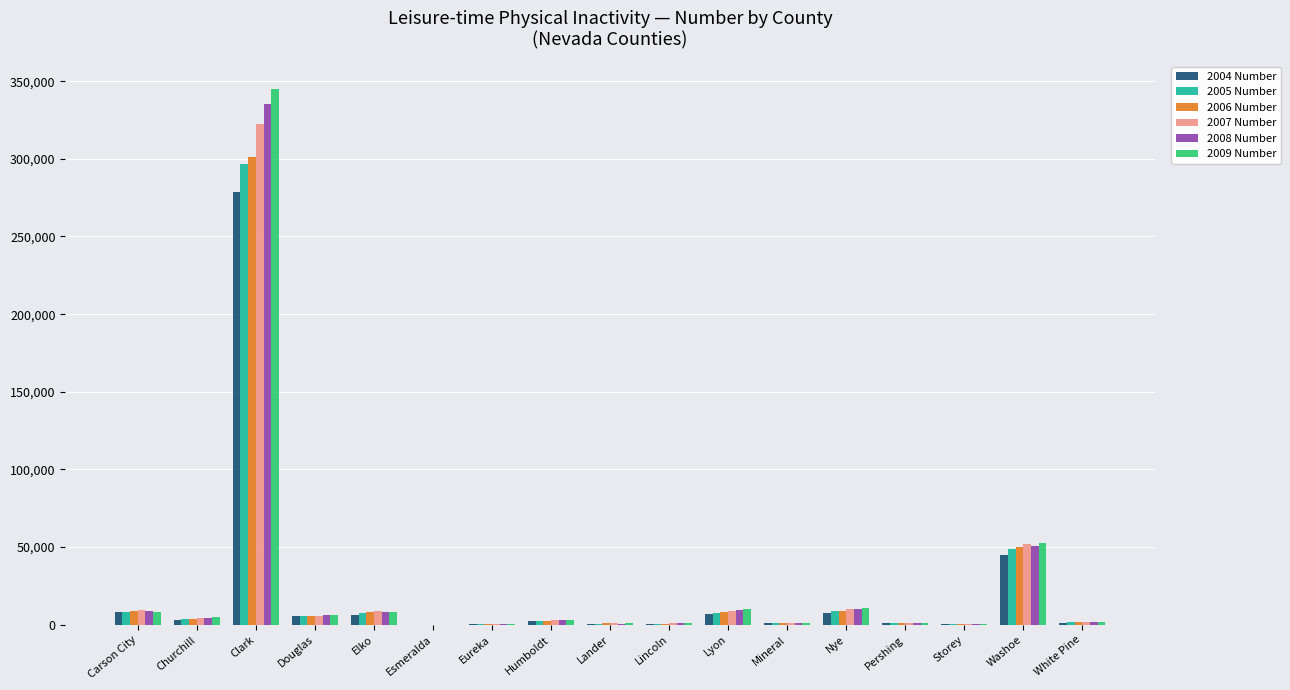

Does the chart contain stacked bars?

No